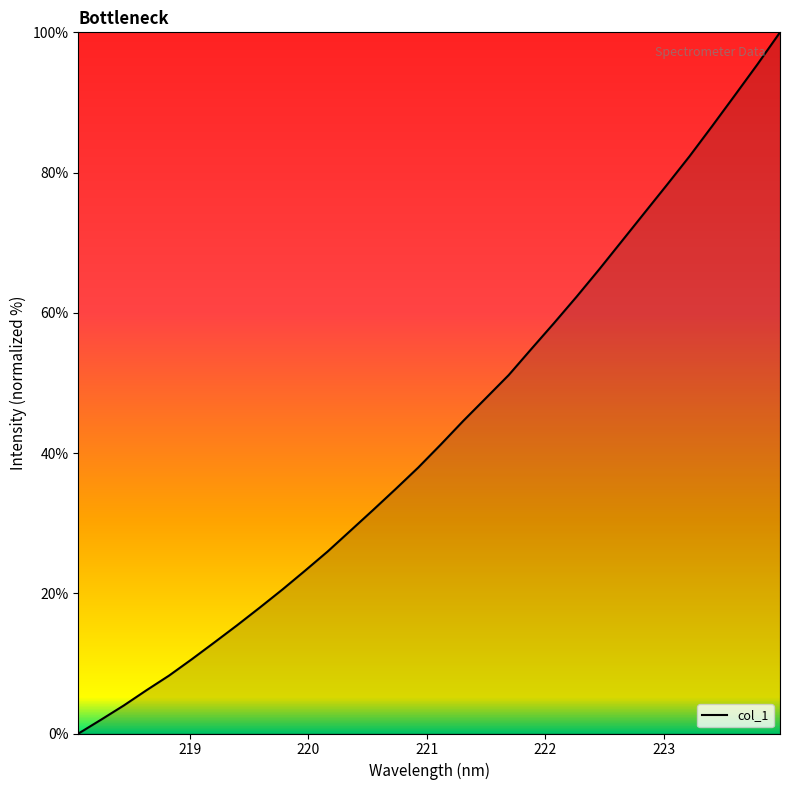

What is the sum of all values?

1385.3